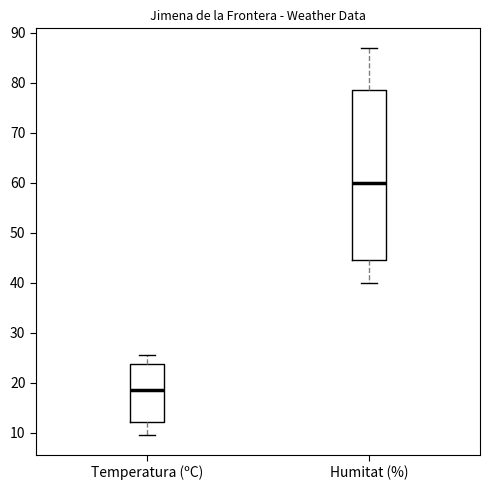

Reading left to right, transcribe this box plot: for each box, give where its median line is, the range the box spans, and where its two whiskers end, as read against the y-axis. The values are not printed on the chart, so give them approximately, as read against the axis.

Temperatura (ºC): median 19, box 12 to 24, whiskers 10 to 26
Humitat (%): median 60, box 45 to 79, whiskers 40 to 87